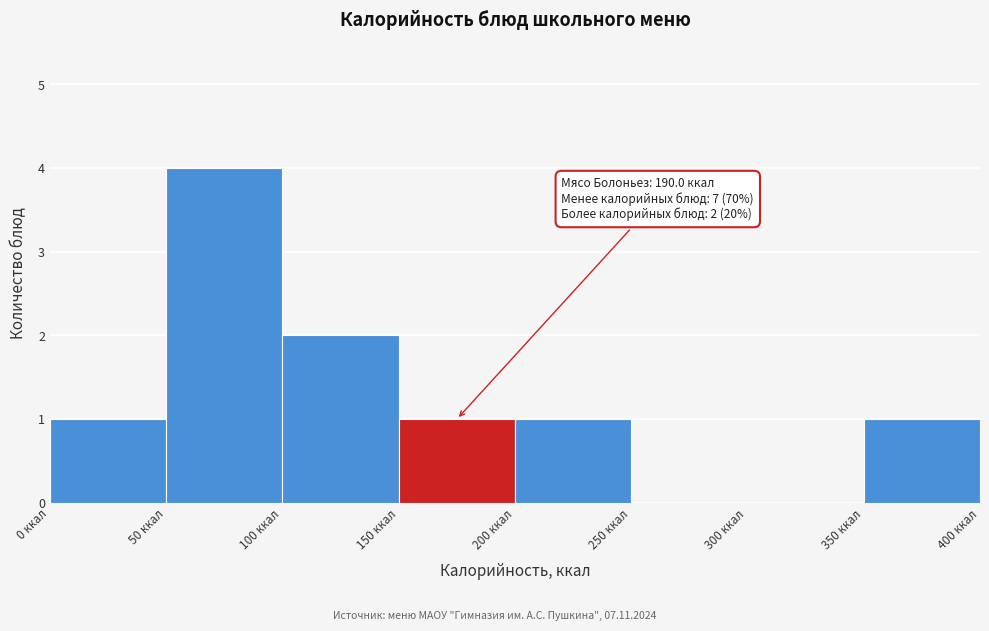

Which range on the x-axis has the tallest bar?

50 to 100